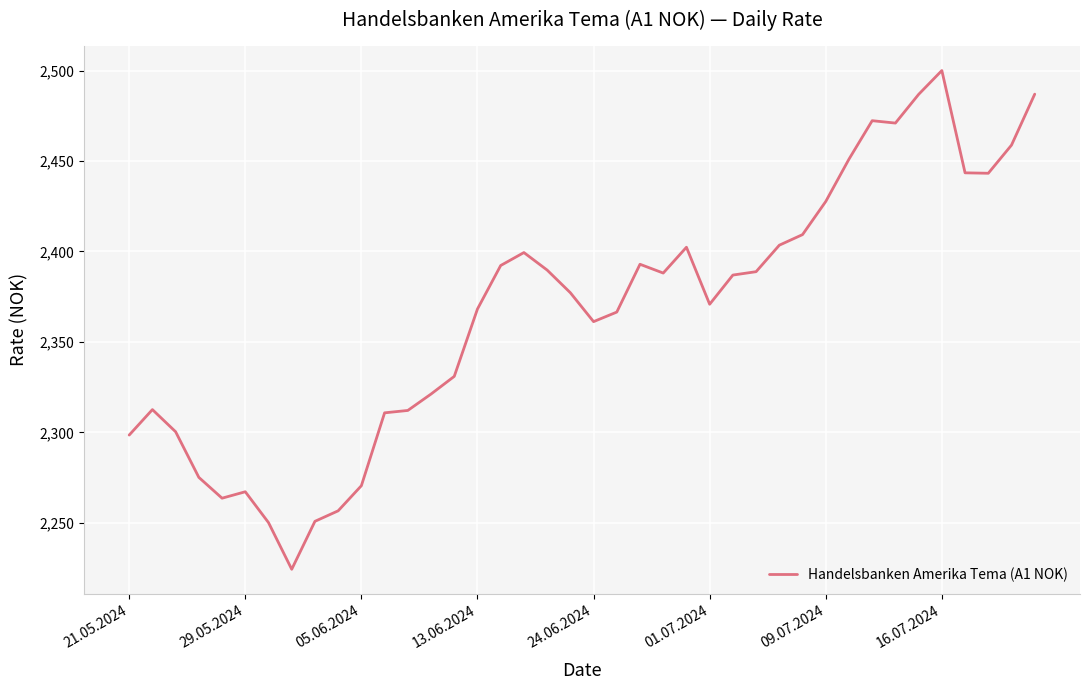

What is the maximum value shown in the chart?

2500.0